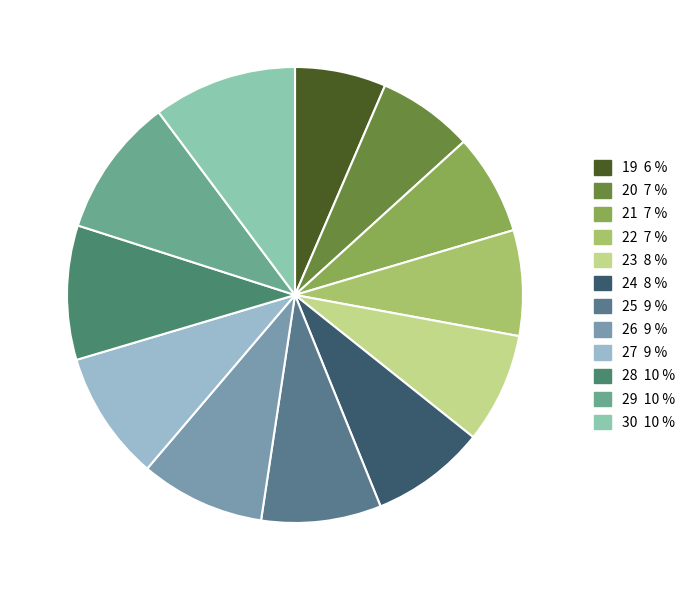

To the nearest percent, what is the average slice percentage?

8%